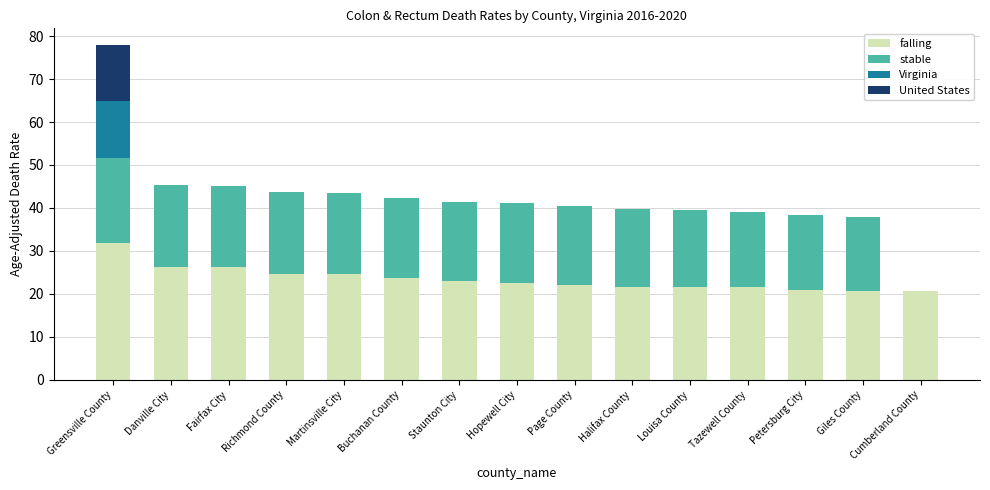

True or false: falling has a value of 40.9 at Staunton City.

False